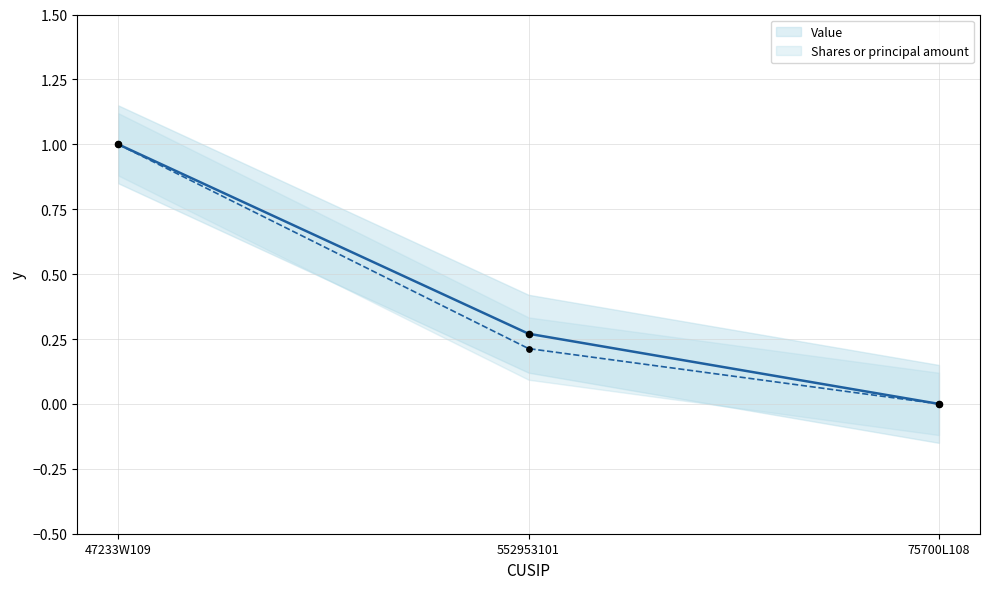

At which category is the sum across all series the highest?

47233W109